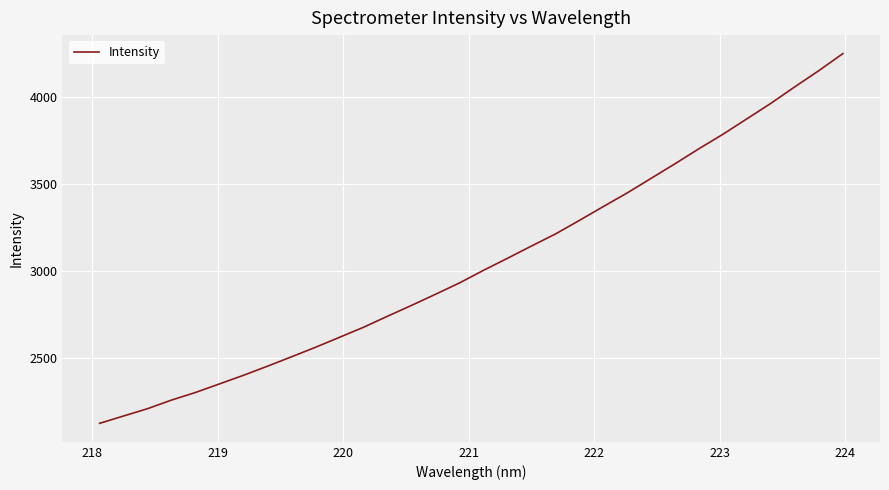

What is the difference between the maximum and minimum values?

2130.7